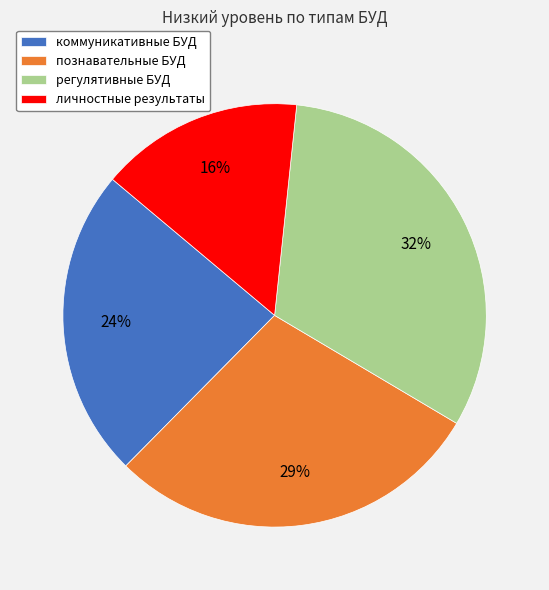

To the nearest percent, what is the difference between the largest and smallest slice percentages?

16%